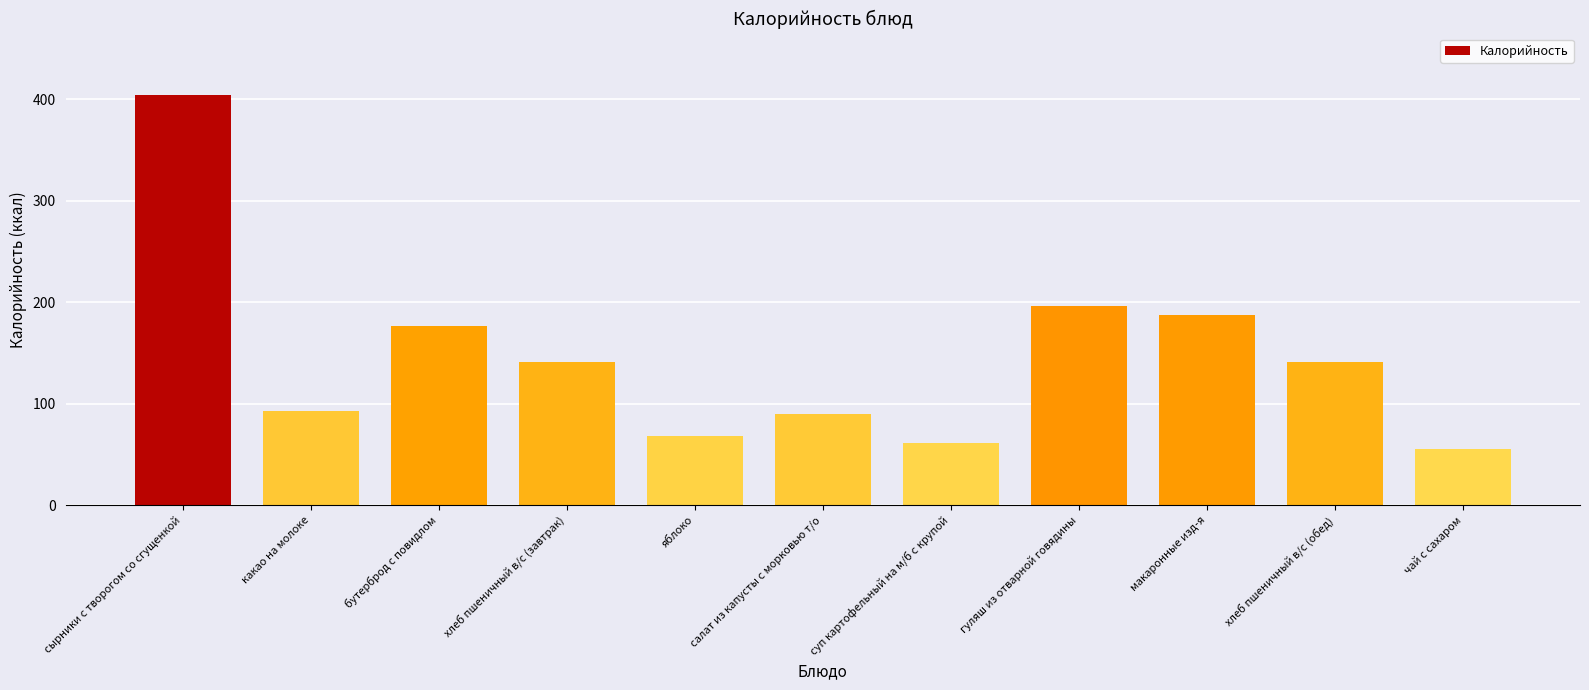

What is the label of the 7th bar from the left?

суп картофельный на м/б с крупой